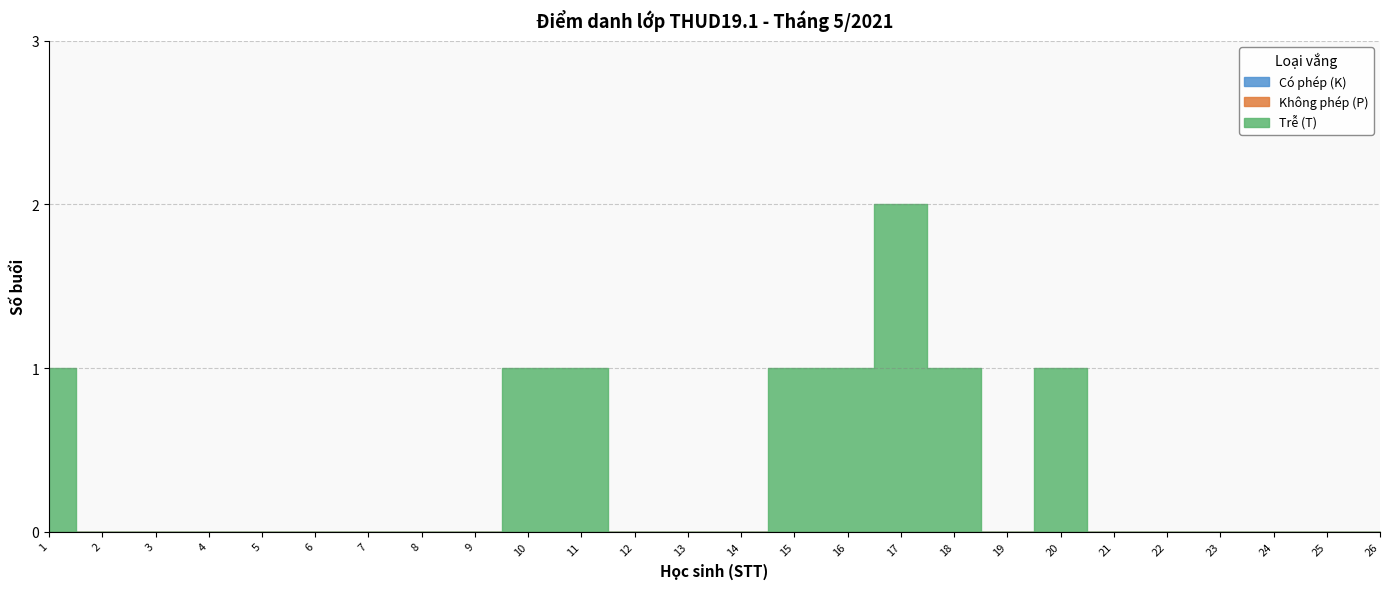

At how many categories does at least one series exceed 1?

1